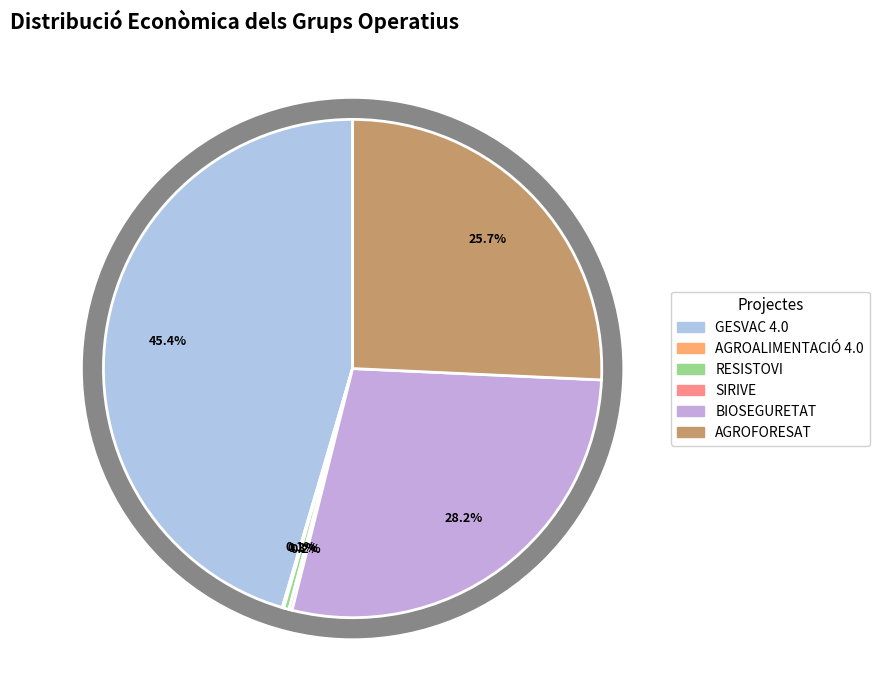

What is the total percentage of RESISTOVI and AGROALIMENTACIÓ 4.0?

0.4%